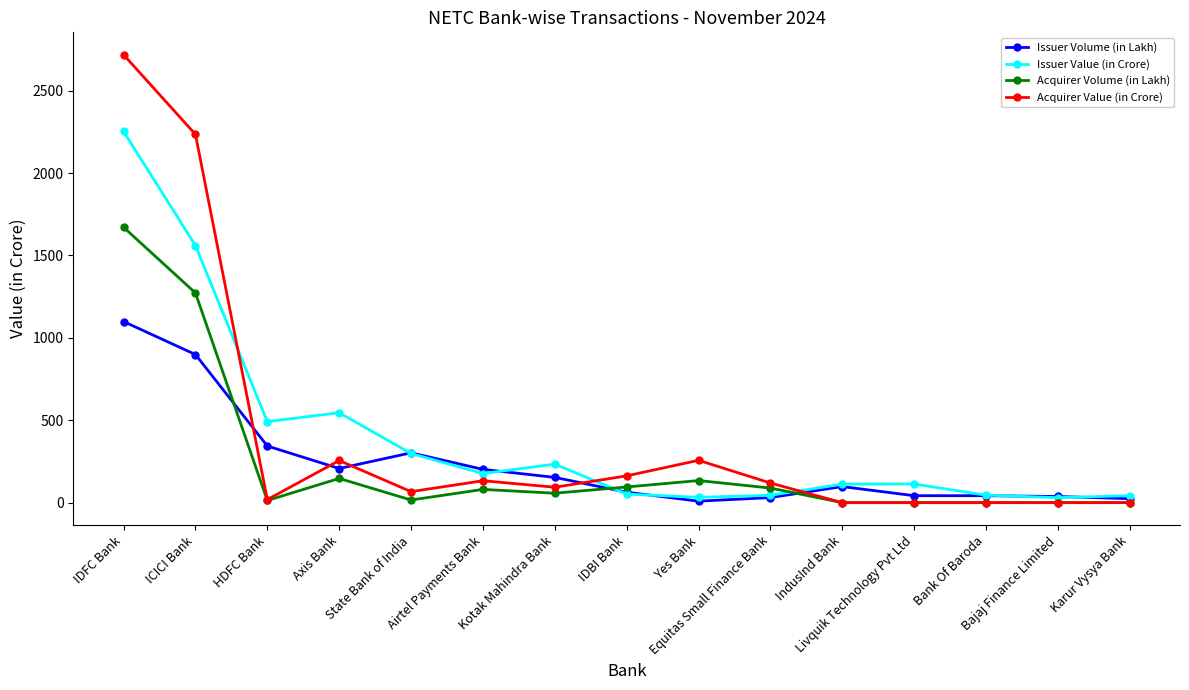

At which category is the sum across all series the highest?

IDFC Bank